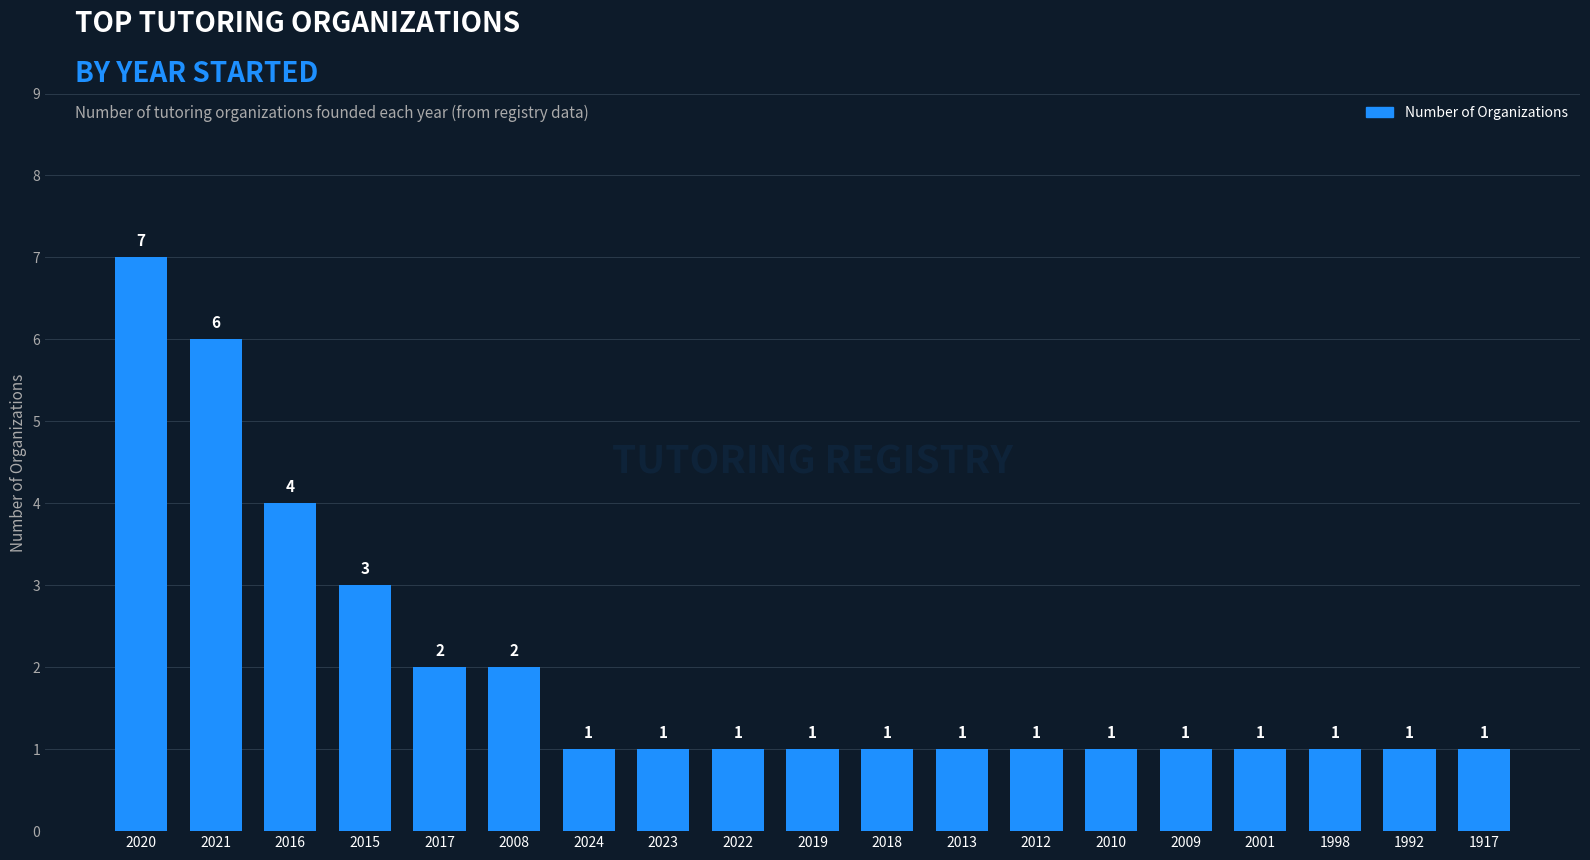

What value does the data have at 1917?

1